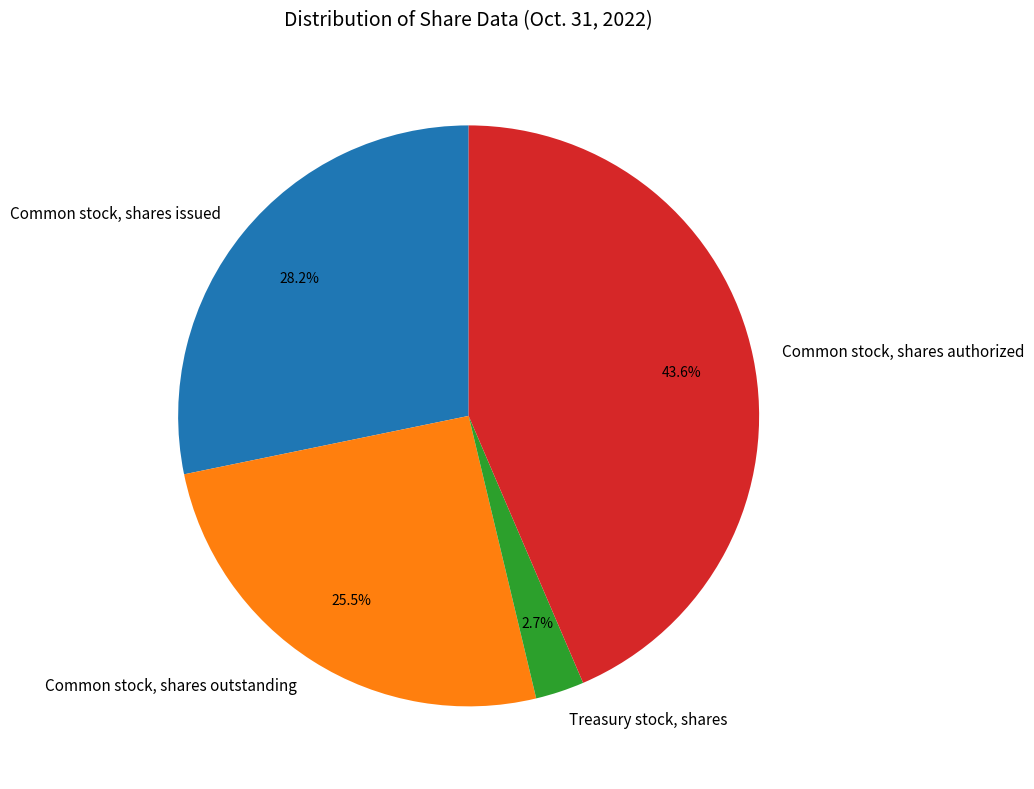

Count the number of slices in the pie.

4